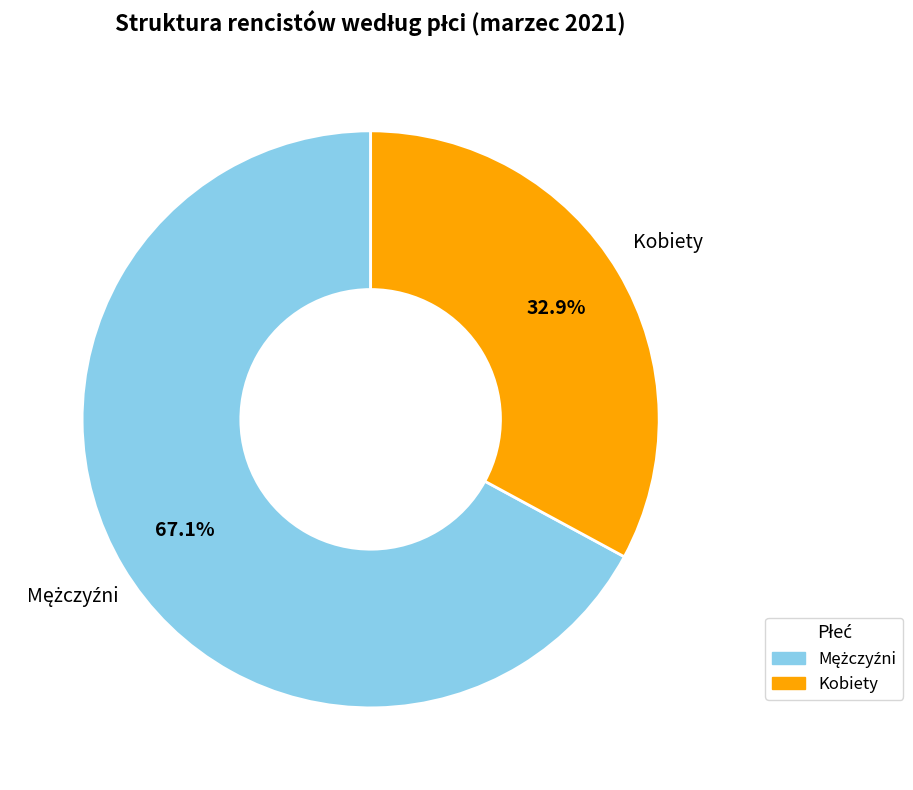

How many slices are in this pie chart?

2